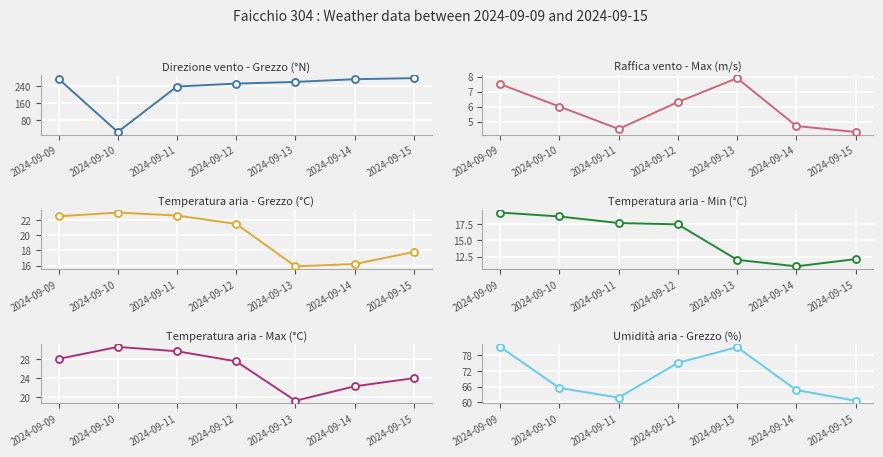

What is the value of the Raffica vento - Max (m/s) point at the 7th from the left?

4.3